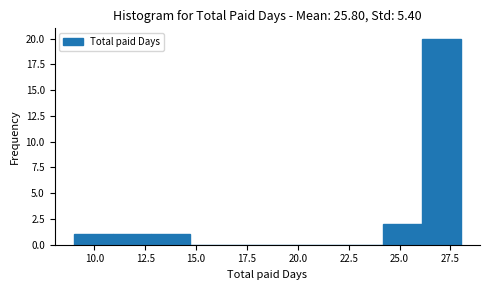

Around what value on the x-axis is the tallest bar? Give the approximate position of its centre, as read against the axis.

27.0